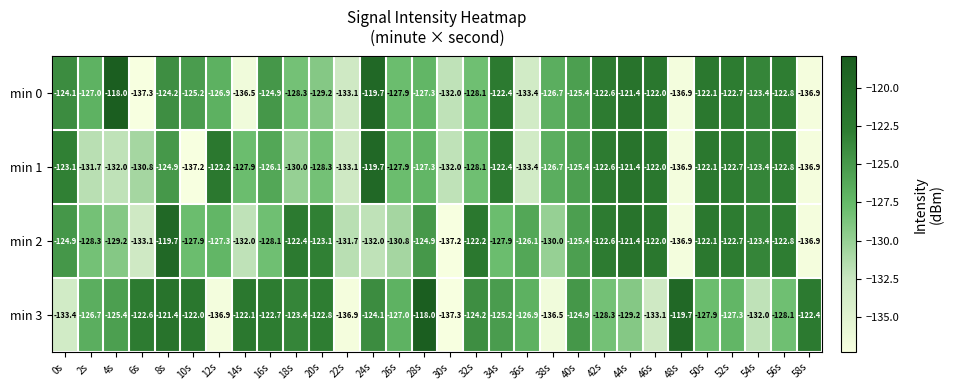

True or false: min 0 has a value of -51.2 at 26s.

False